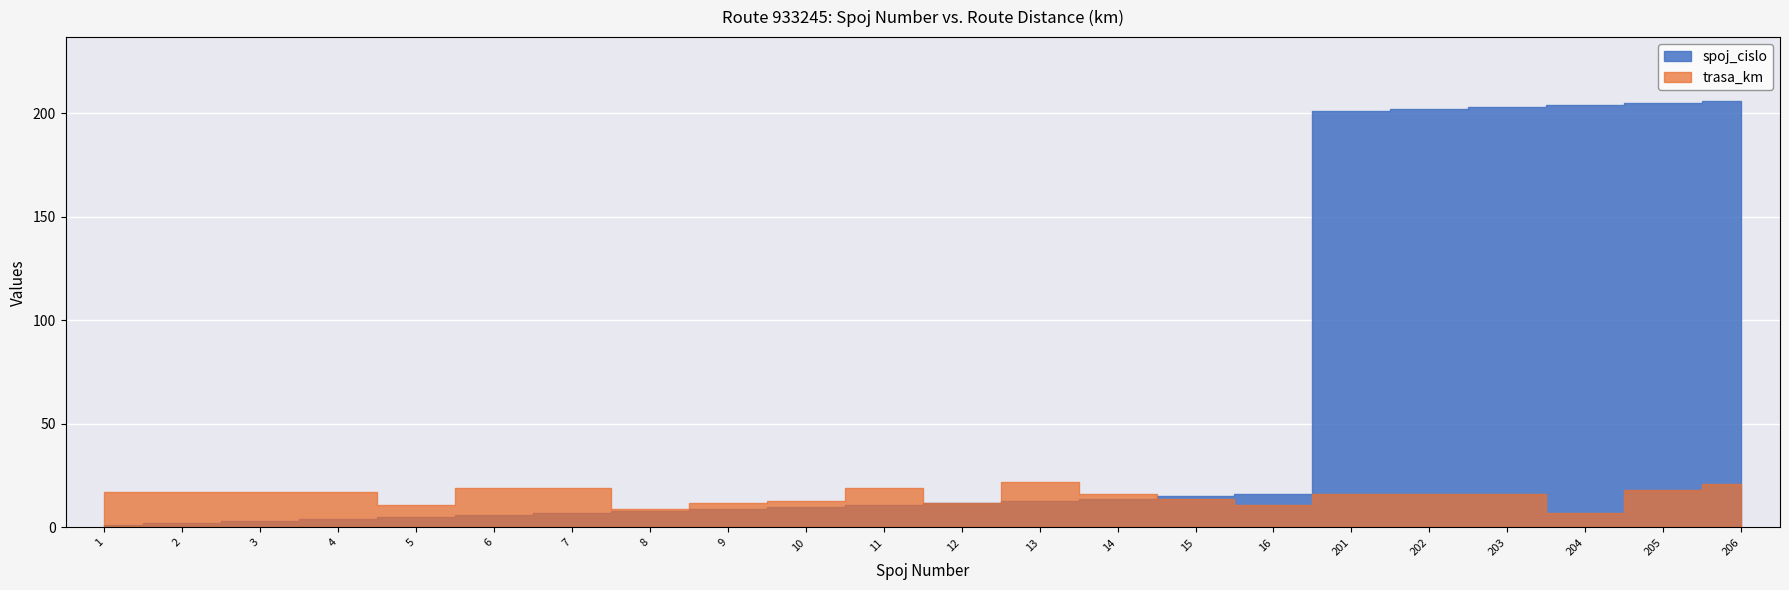

What is the value of the spoj_cislo point at the 8th from the left?

8